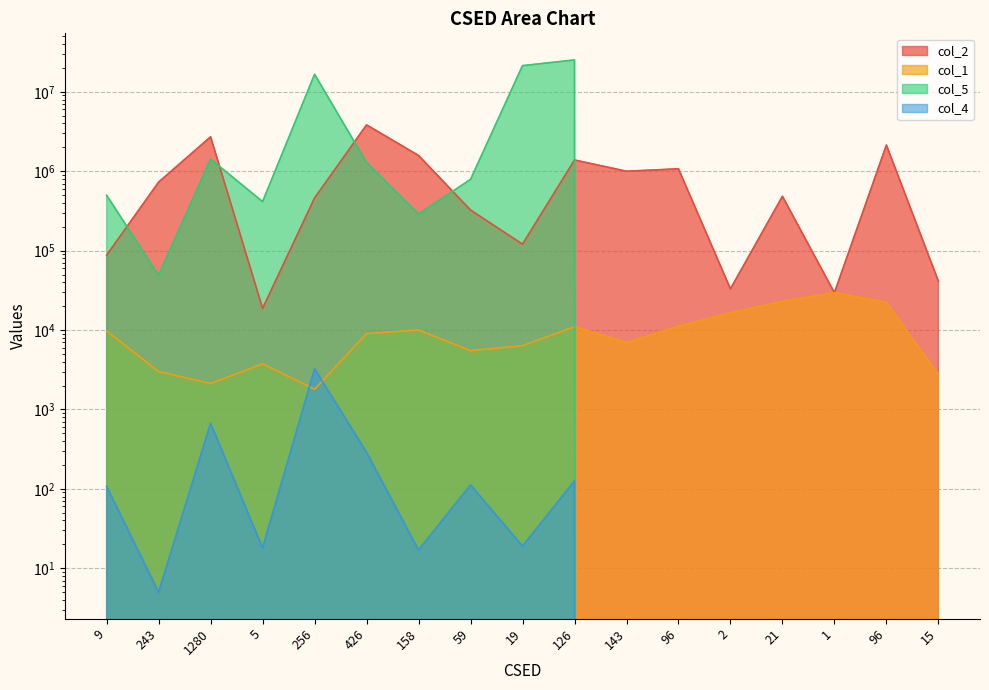

What is the label of the 4th point from the right?

21